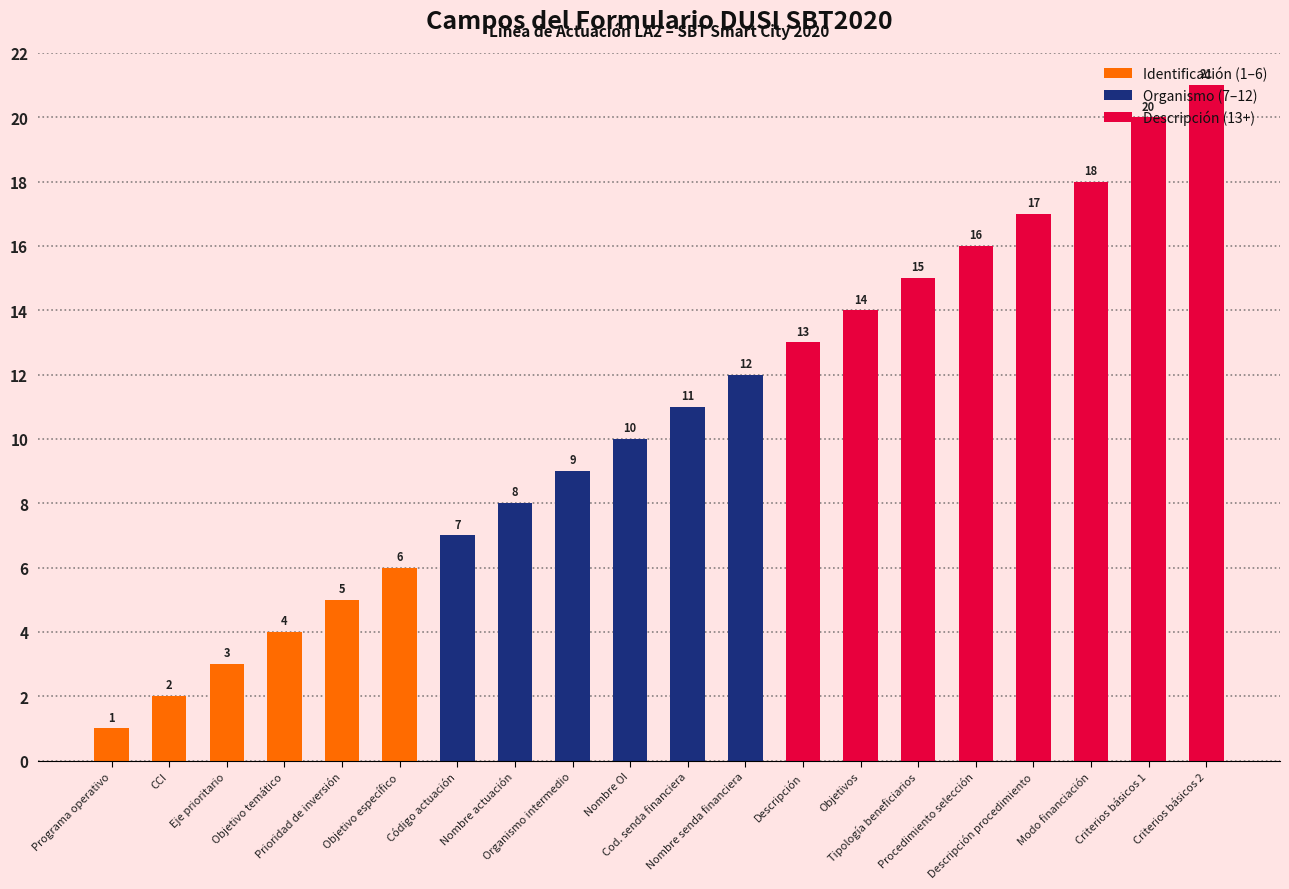

What is the difference between the values at Prioridad de inversión and Modo financiación?

13